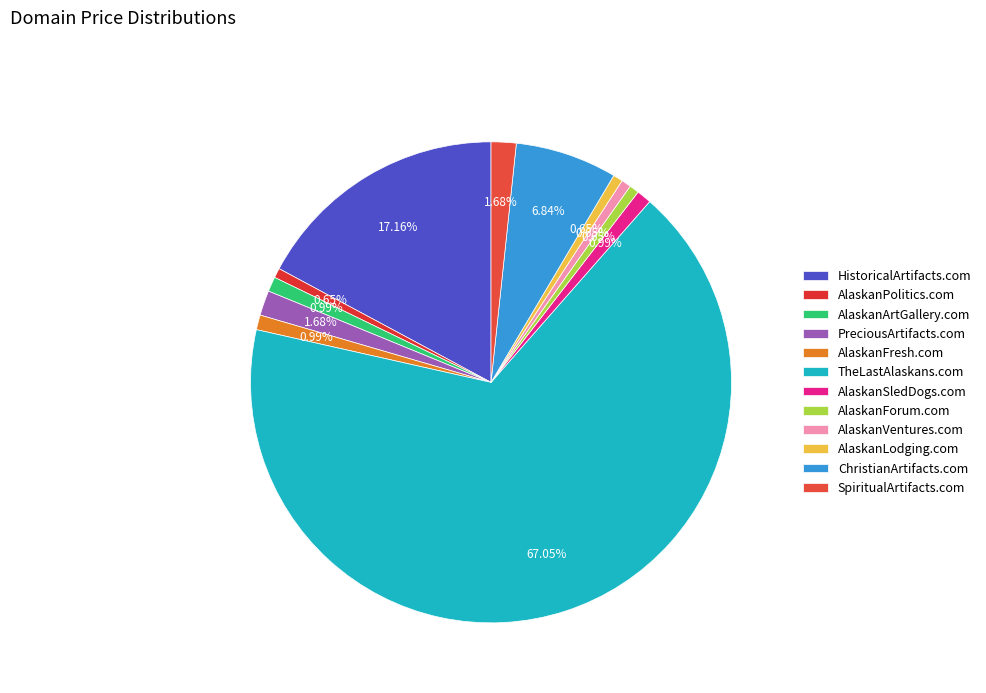

Count the number of slices in the pie.

12